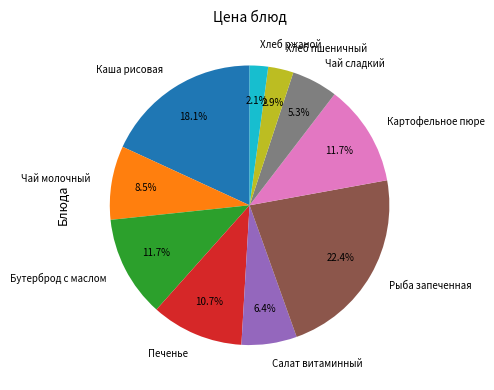

Which category has the biggest portion of the pie?

Рыба запеченная